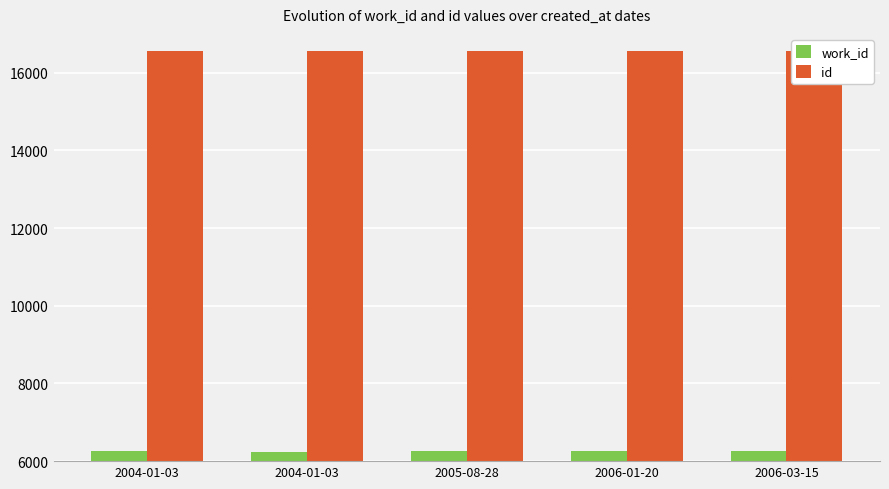

Is the value of work_id at 2006-03-15 greater than the value of id at 2006-01-20?

No